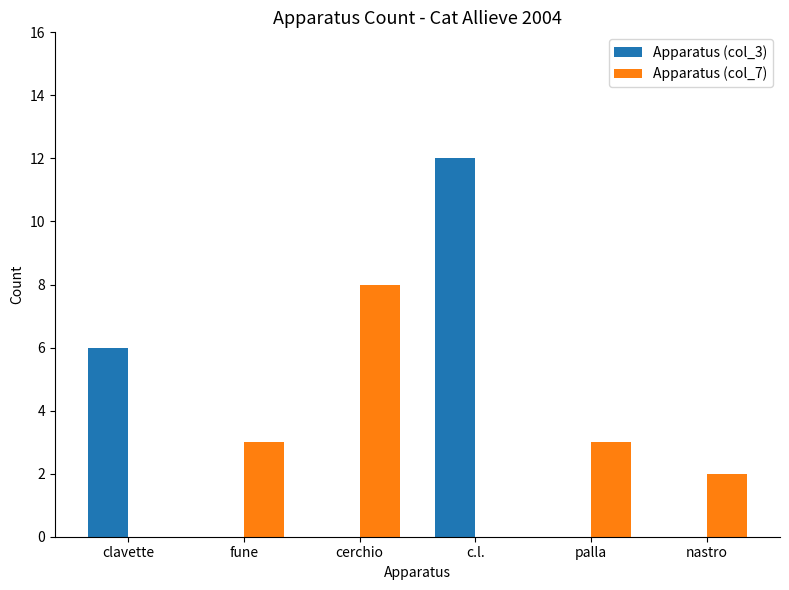

Is the value of Apparatus (col_3) at fune greater than the value of Apparatus (col_7) at cerchio?

No